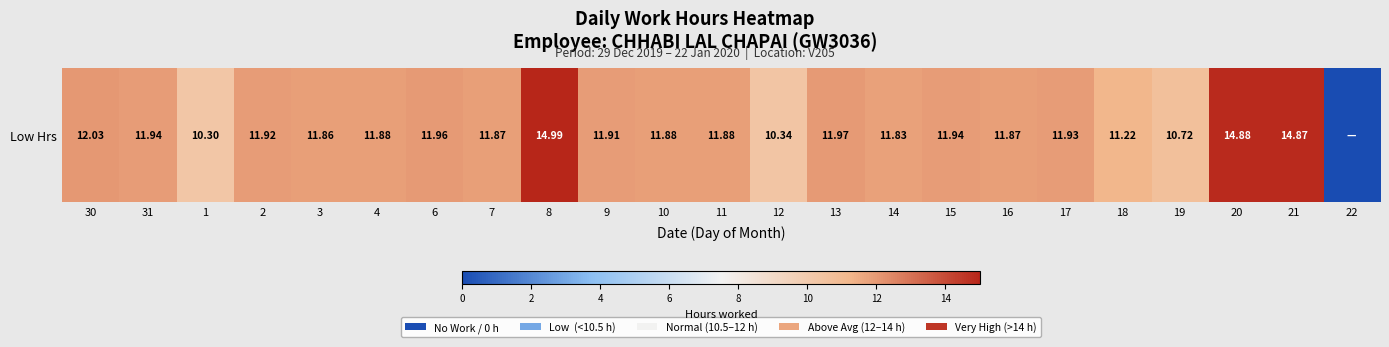

Is it true that the value at 17 is 16.9?

False